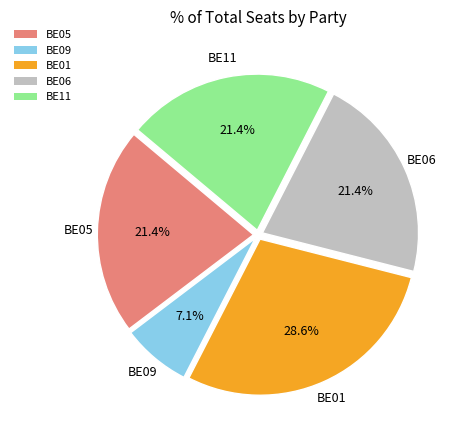

Which has a higher value, BE11 or BE01?

BE01